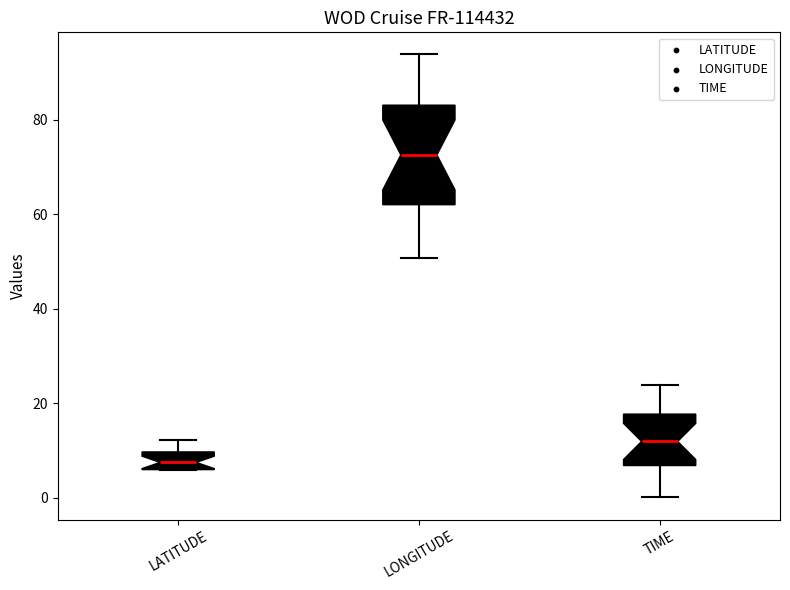

Reading left to right, transcribe this box plot: for each box, give where its median line is, the range the box spans, and where its two whiskers end, as read against the y-axis. The values are not printed on the chart, so give them approximately, as read against the axis.

LATITUDE: median 8, box 6 to 10, whiskers 6 to 12
LONGITUDE: median 72, box 62 to 84, whiskers 50 to 94
TIME: median 12, box 6 to 18, whiskers 0 to 24